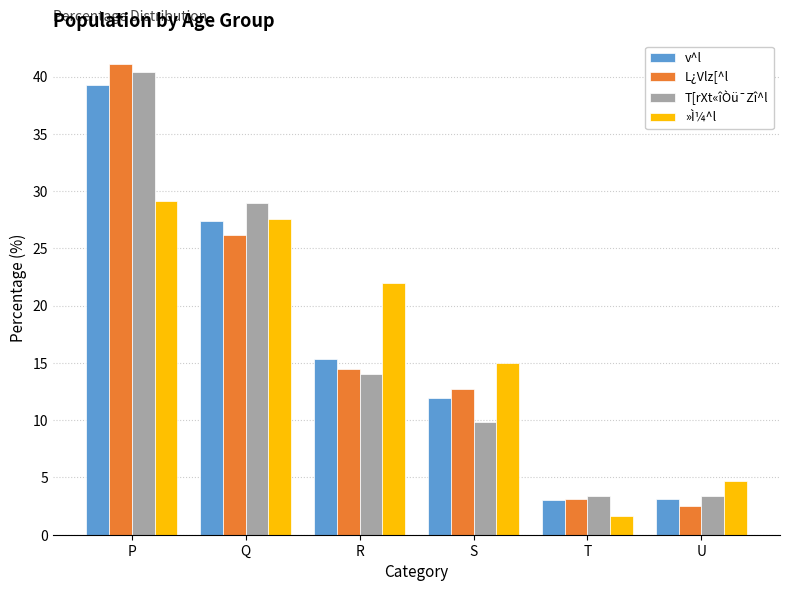

True or false: L¿Vlz[^l has a value of 1.5 at T.

False